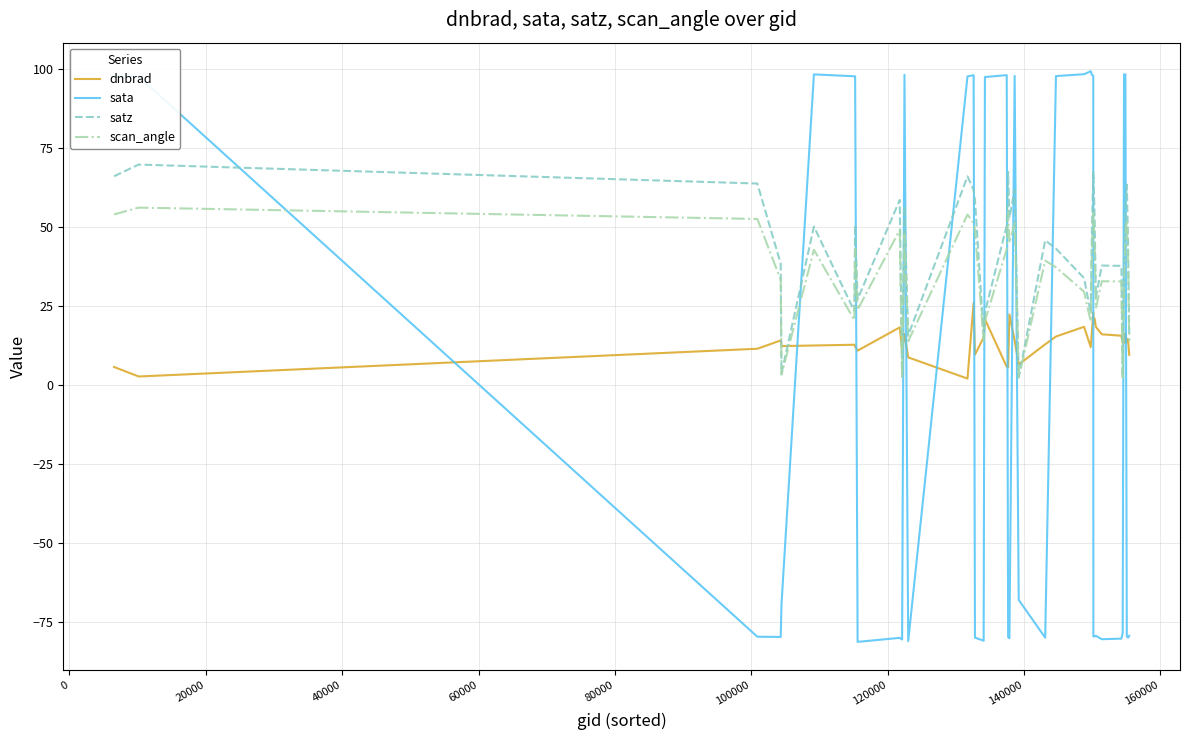

True or false: scan_angle and sata intersect in this chart.

True